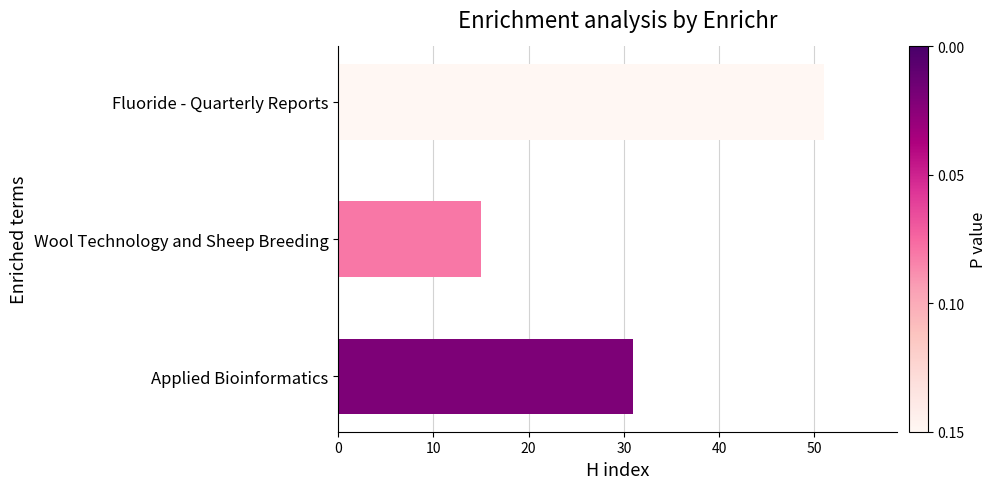

List the labels in order of value, largest first.

Fluoride - Quarterly Reports, Applied Bioinformatics, Wool Technology and Sheep Breeding